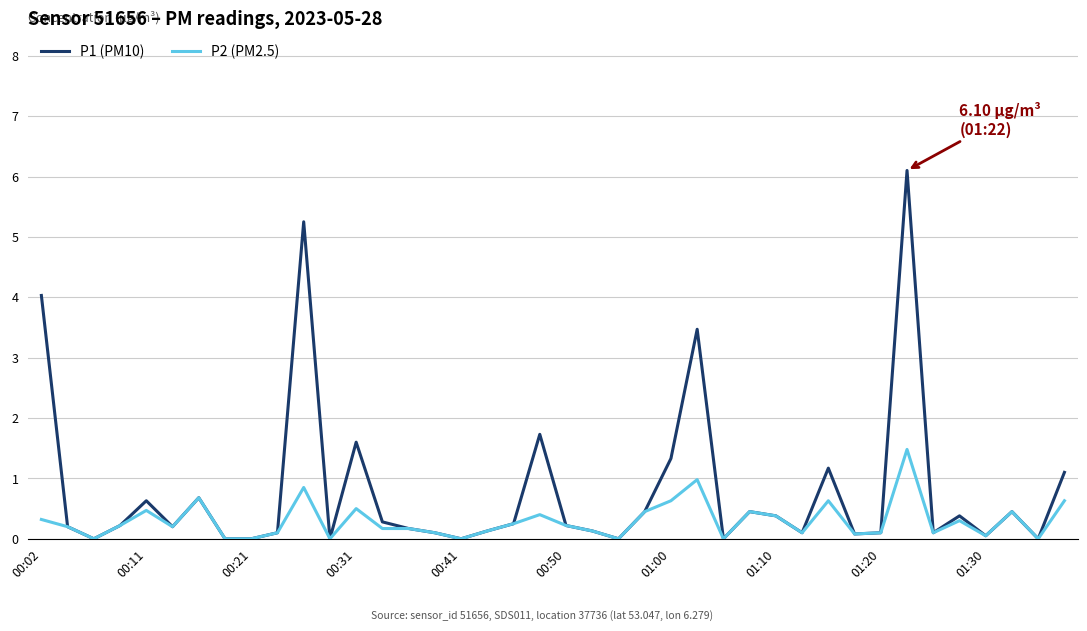

Rank the series by their average value, from lowest to highest.

P2 (PM2.5), P1 (PM10)